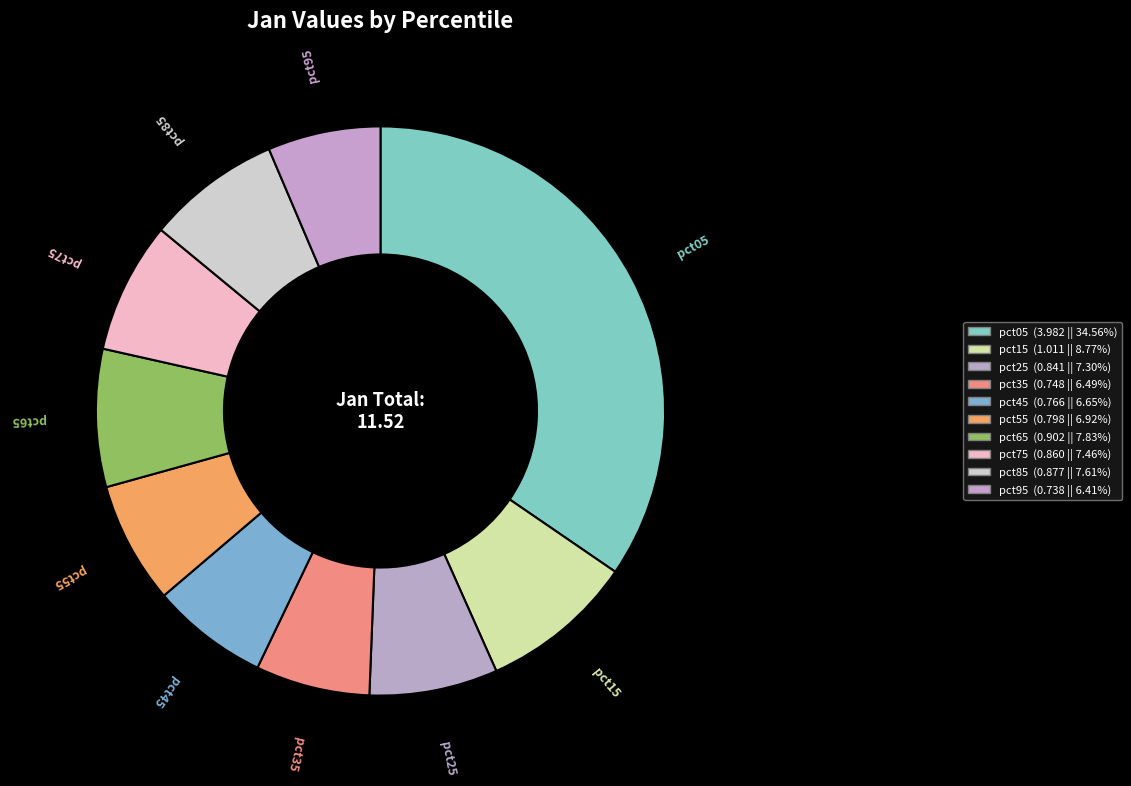

True or false: pct35 accounts for 1% of the total.

False